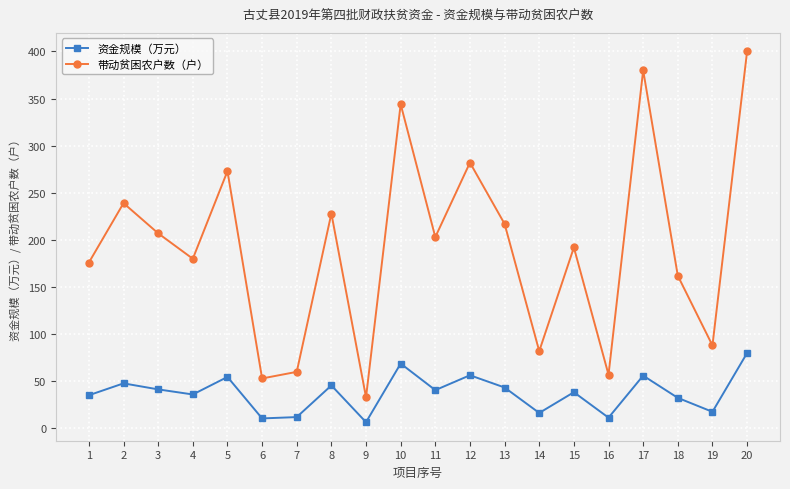

Which series has the largest range (max minus min)?

带动贫困农户数（户）